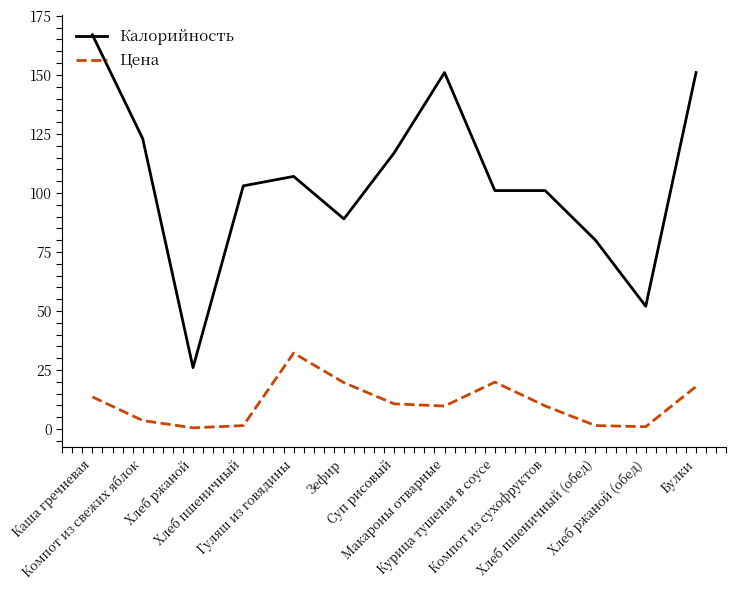

Is the value of Цена at Суп рисовый greater than the value of Калорийность at Компот из сухофруктов?

No